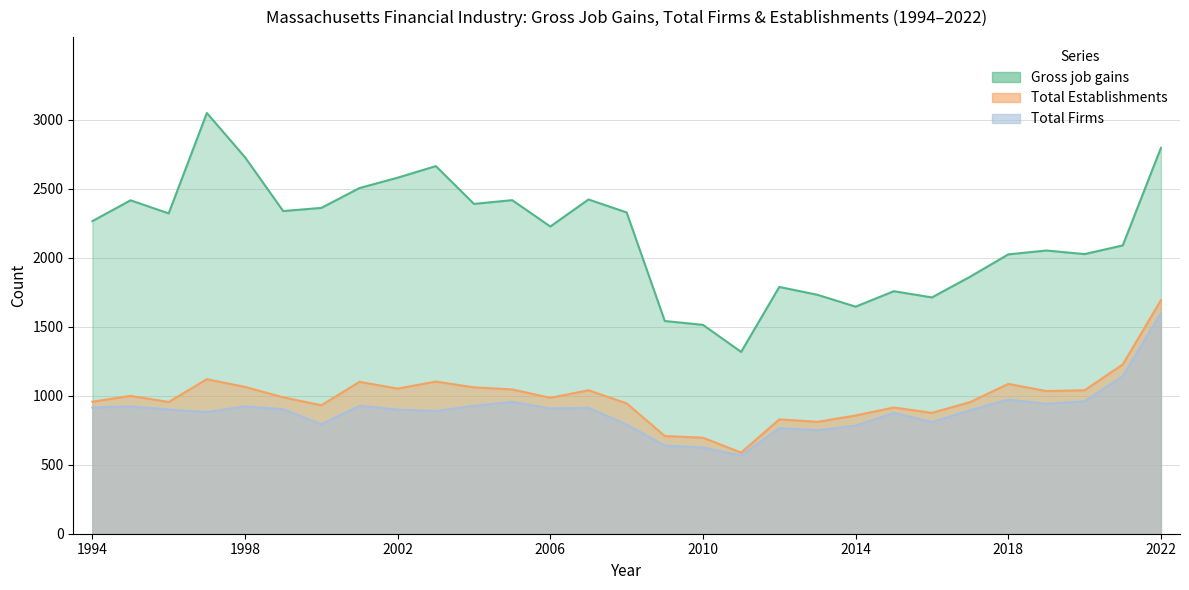

Is it true that Gross job gains equals 3524 at 2002?

False